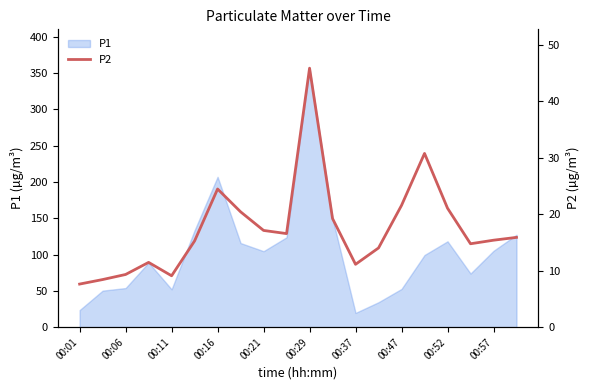

How many points are lower than both their immediate neighbors (excluding endpoints)?

4